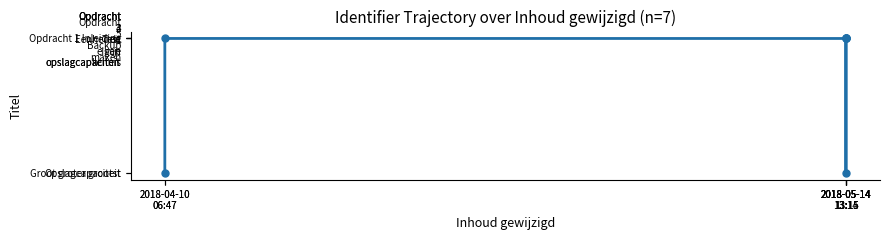

Which category has the lowest value across all series?

2018-04-10
06:47